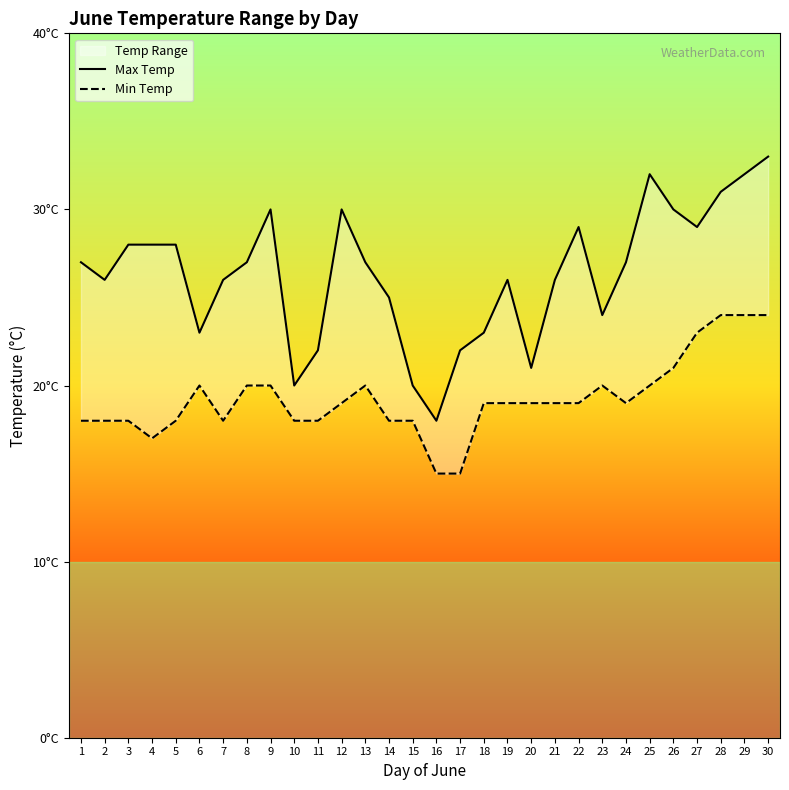

What is the minimum value shown in the chart?

15